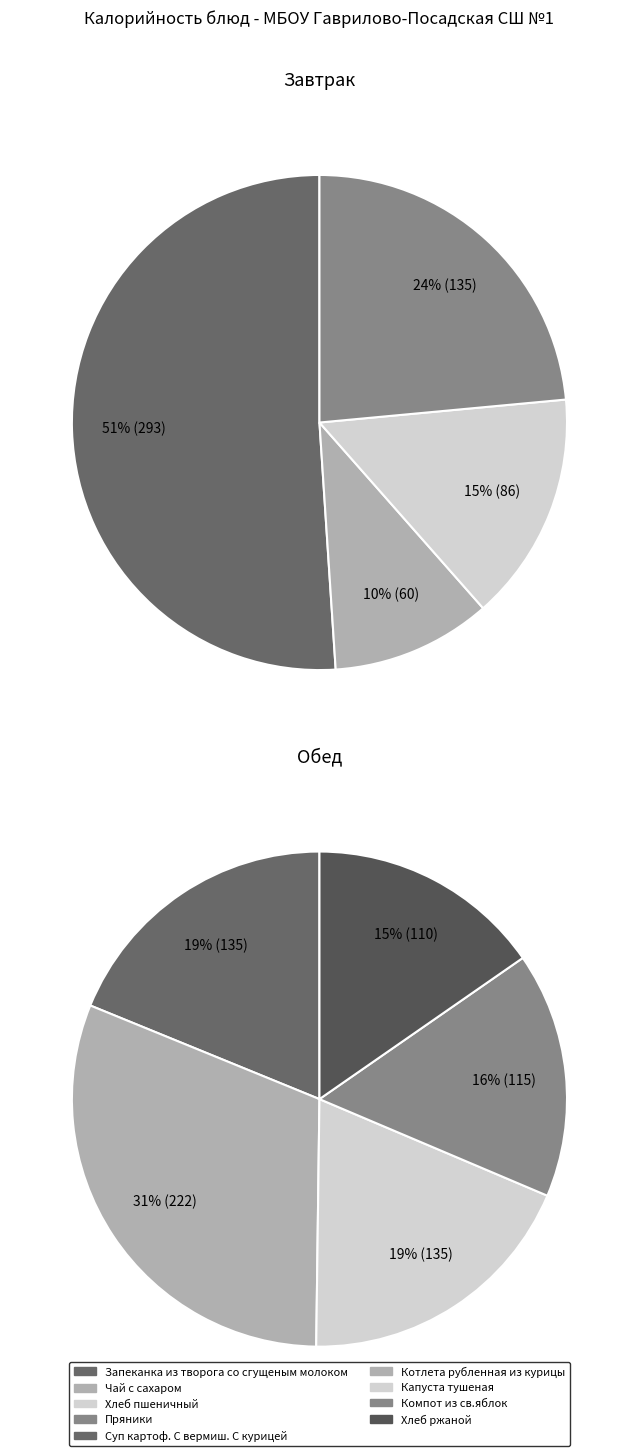

Rank the categories by value from highest to lowest.

Запеканка из творога со сгущеным молоком, Котлета рубленная из курицы, Пряники, Суп картоф. С вермиш. С курицей, Капуста тушеная, Компот из св.яблок, Хлеб ржаной, Хлеб пшеничный, Чай с сахаром